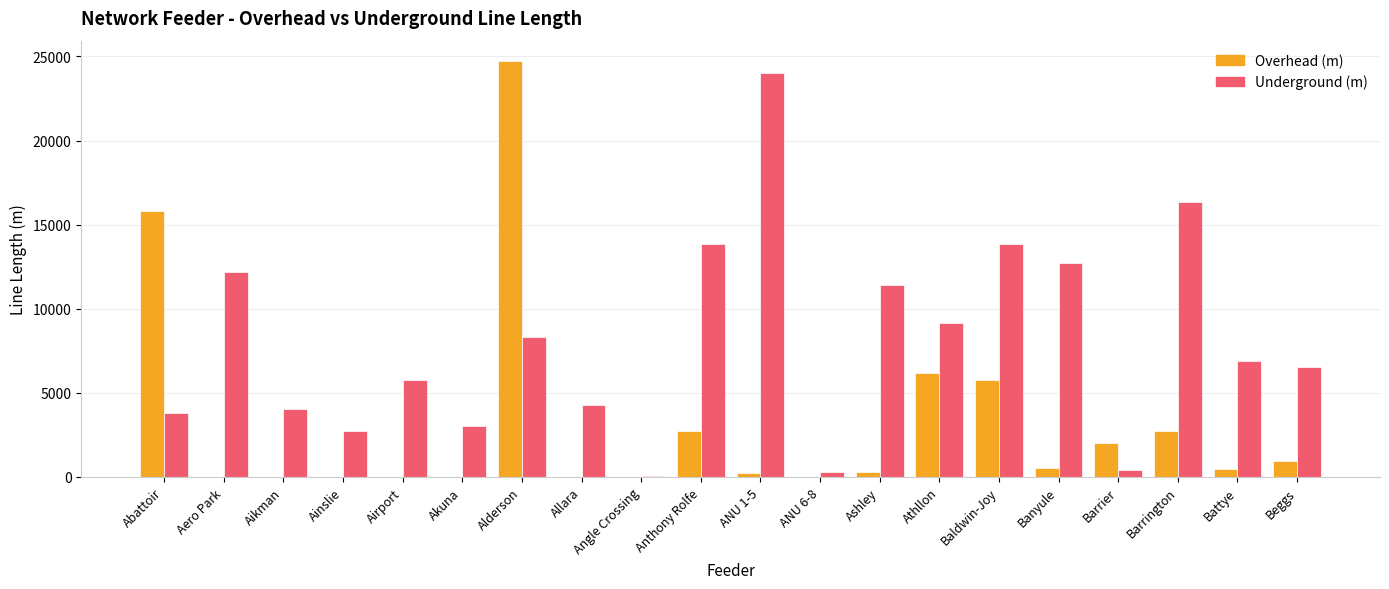

True or false: Overhead (m) has a value of 0.0 at Akuna.

True